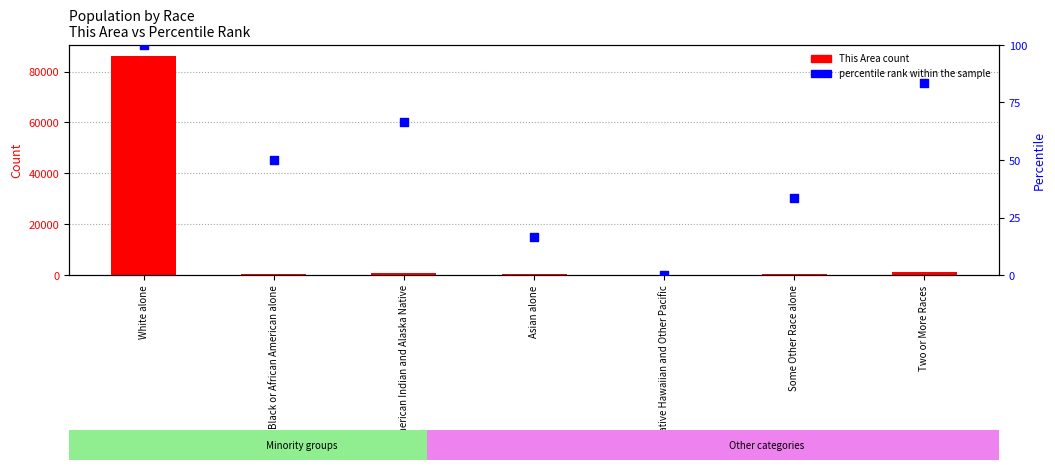

Which series has the largest total across all categories?

This Area count